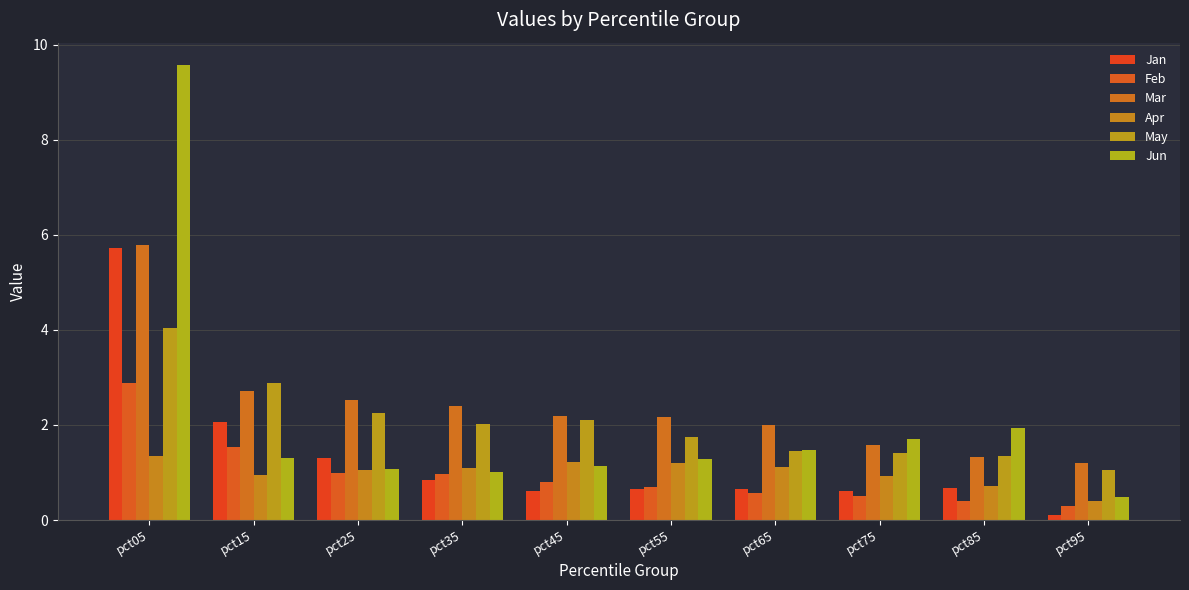

How many bars are there in total?

60